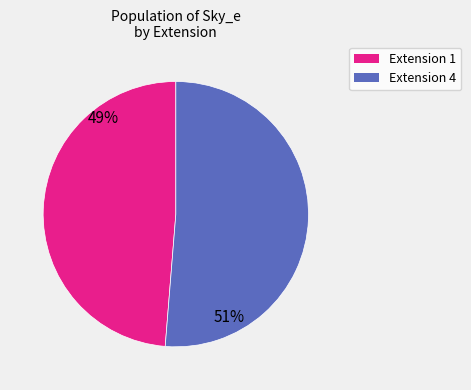

Is the sum of Extension 1 and Extension 4 greater than half?

Yes